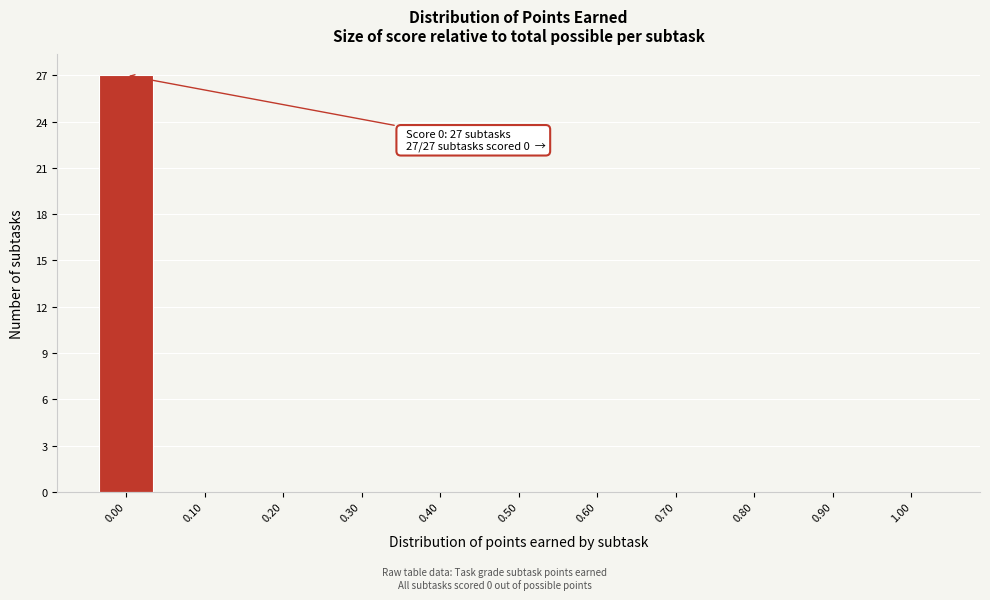

Which range on the x-axis has the tallest bar?

-0.05 to 0.05